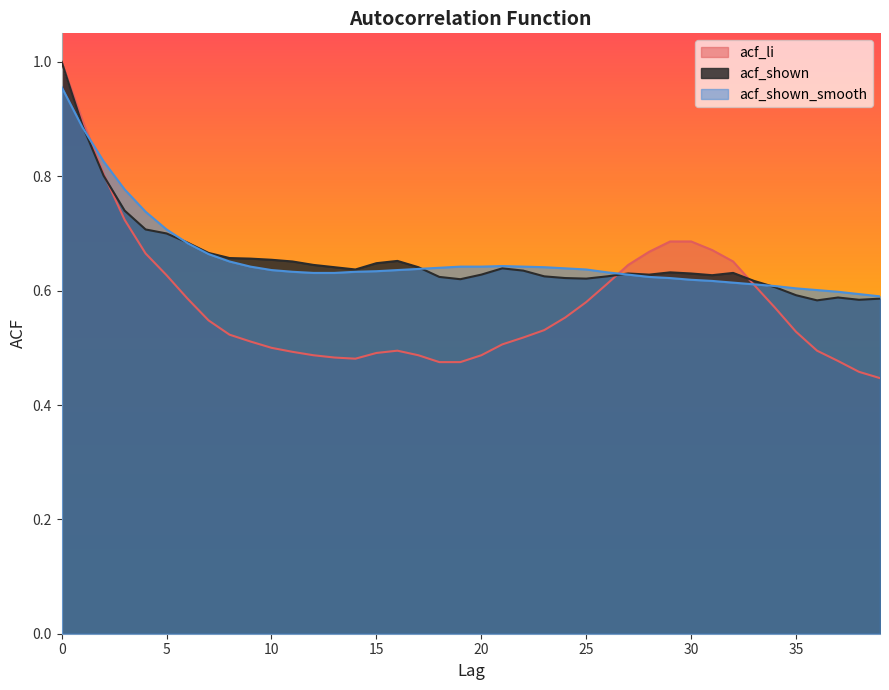

What is the difference between the maximum and minimum values in the acf_shown_smooth series?

0.4